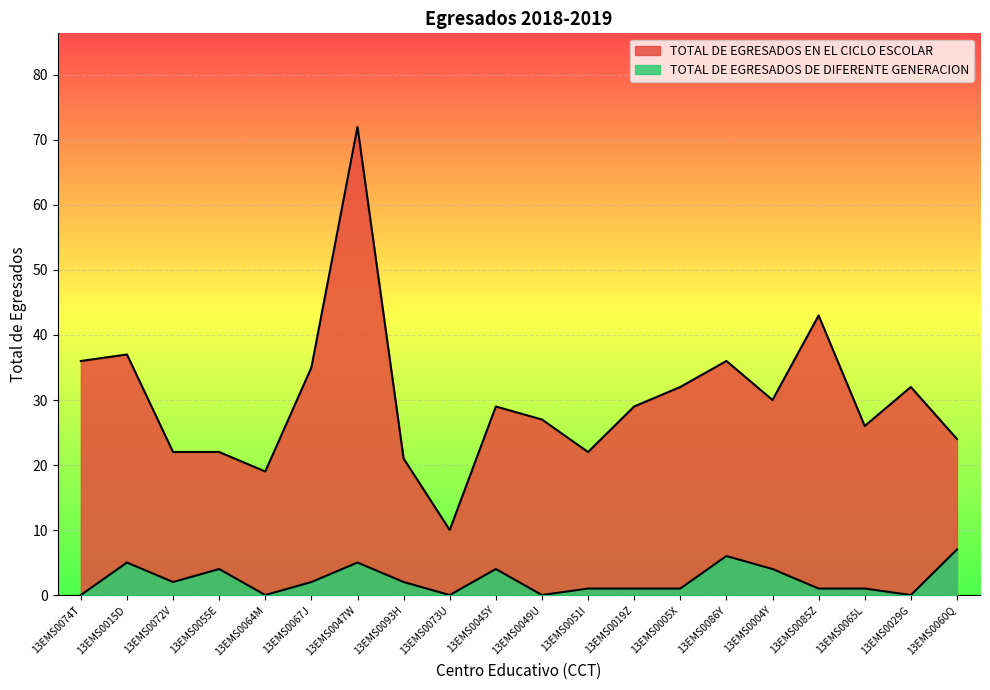

Read the TOTAL DE EGRESADOS EN EL CICLO ESCOLAR value at 13EMS0055E, to the nearest 5.

20